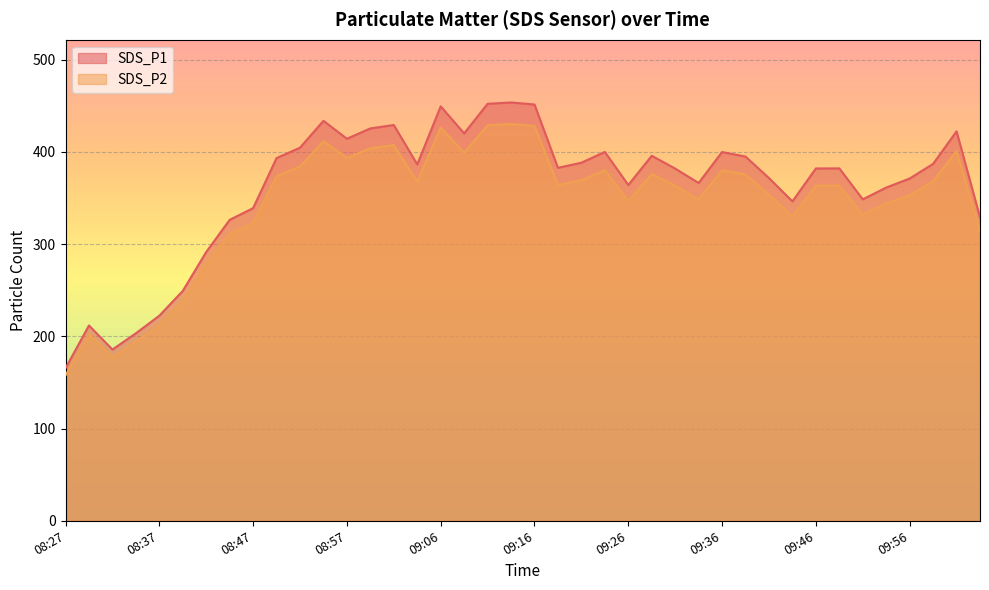

At 08:49, list the series in order from largest to smallest.

SDS_P1, SDS_P2